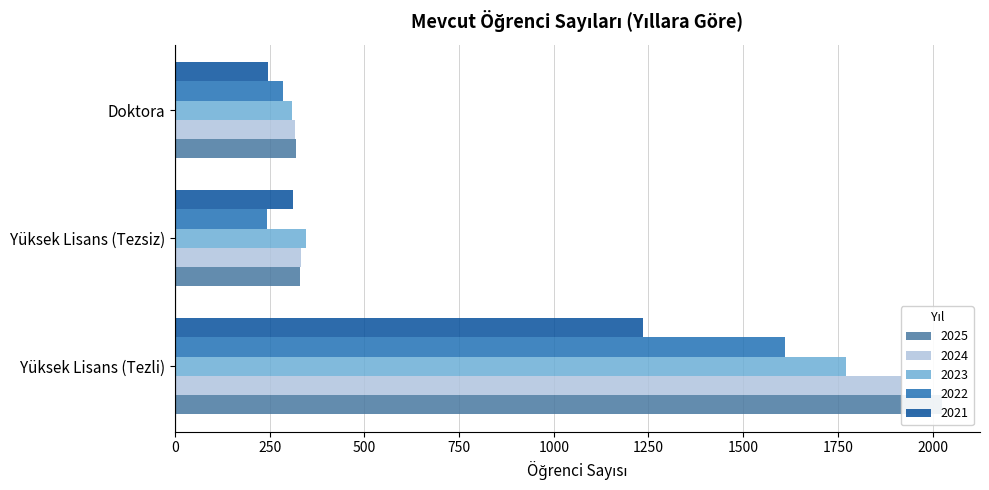

How many bars are there in total?

15